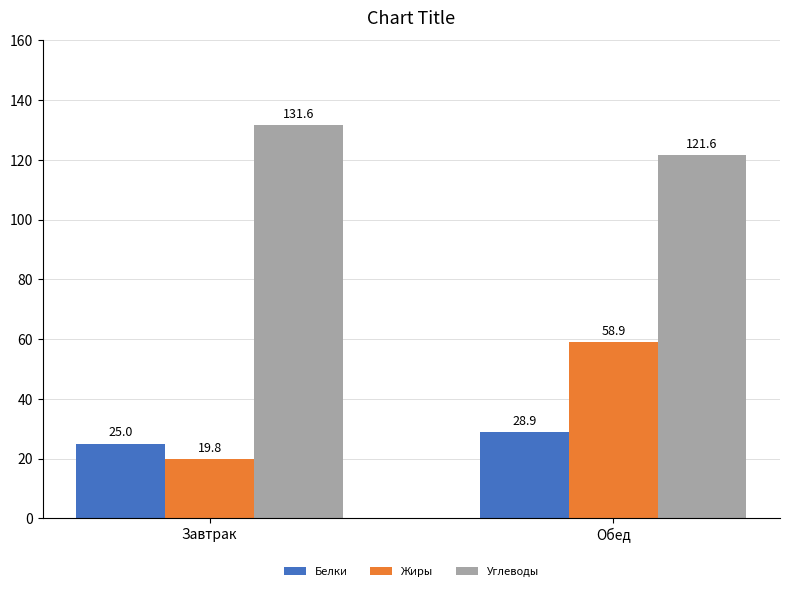

At which label does Жиры reach its peak?

Обед